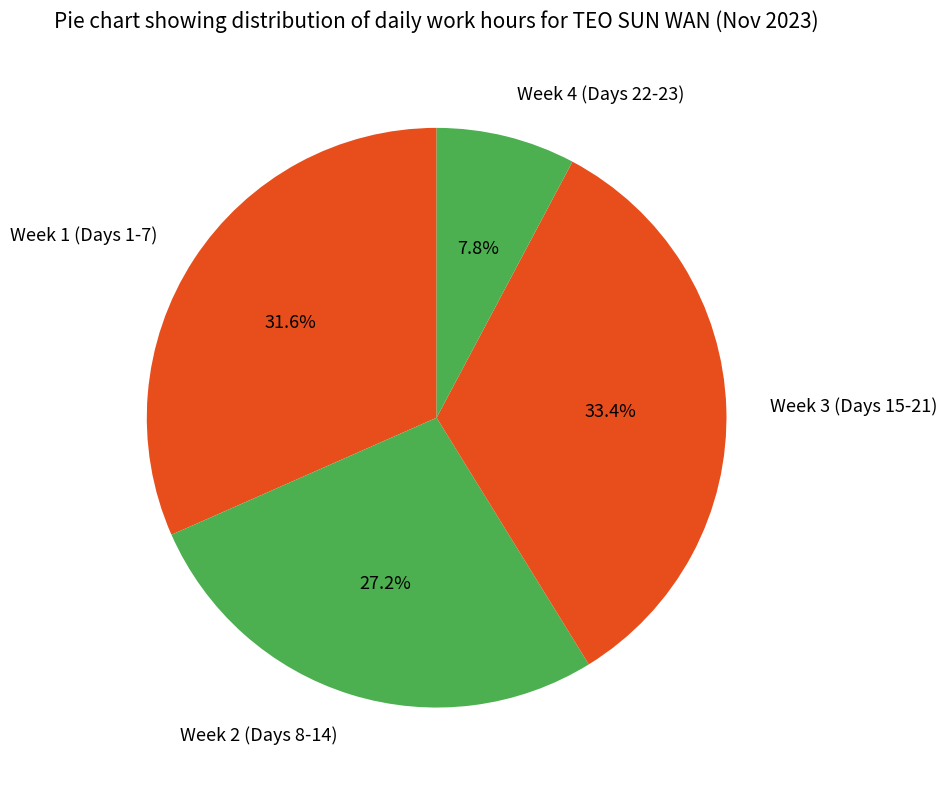

What is the ratio of the value at Week 1 (Days 1-7) to the value at Week 4 (Days 22-23)?

4.1